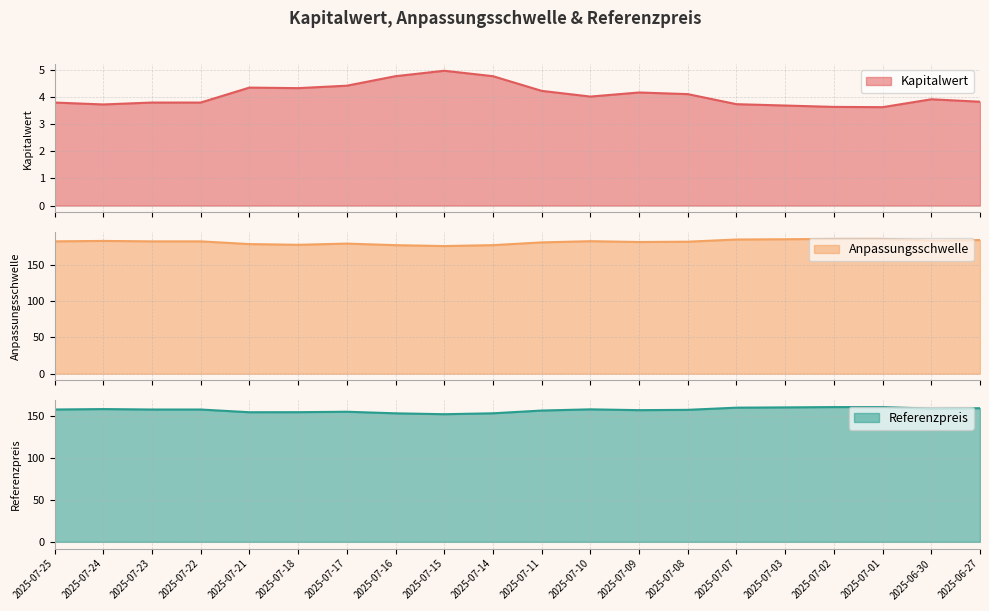

What is the total value across all series at 2025-07-07?

348.8